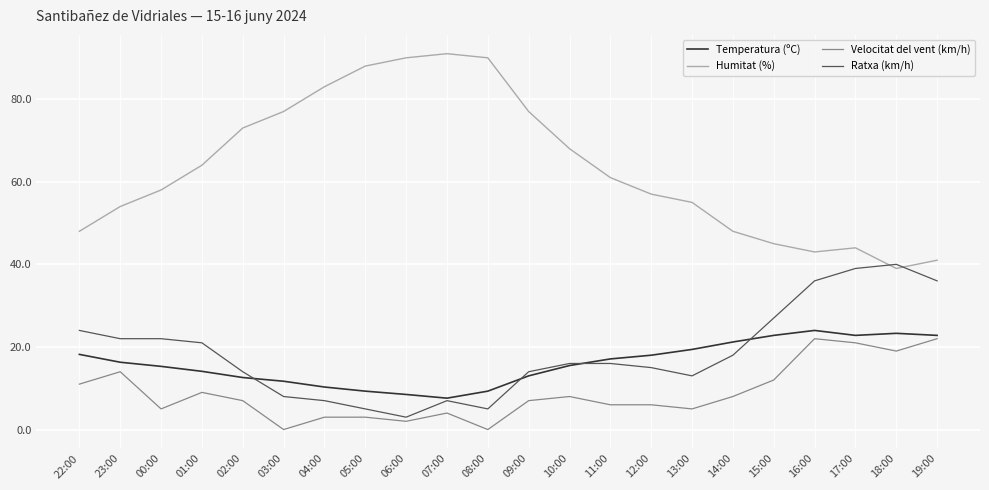

Which series has the largest total across all categories?

Humitat (%)